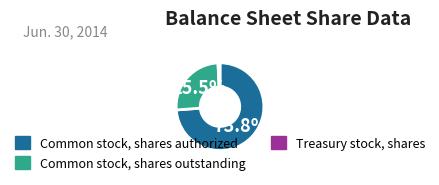

To the nearest percent, what portion does Treasury stock, shares represent?

1%